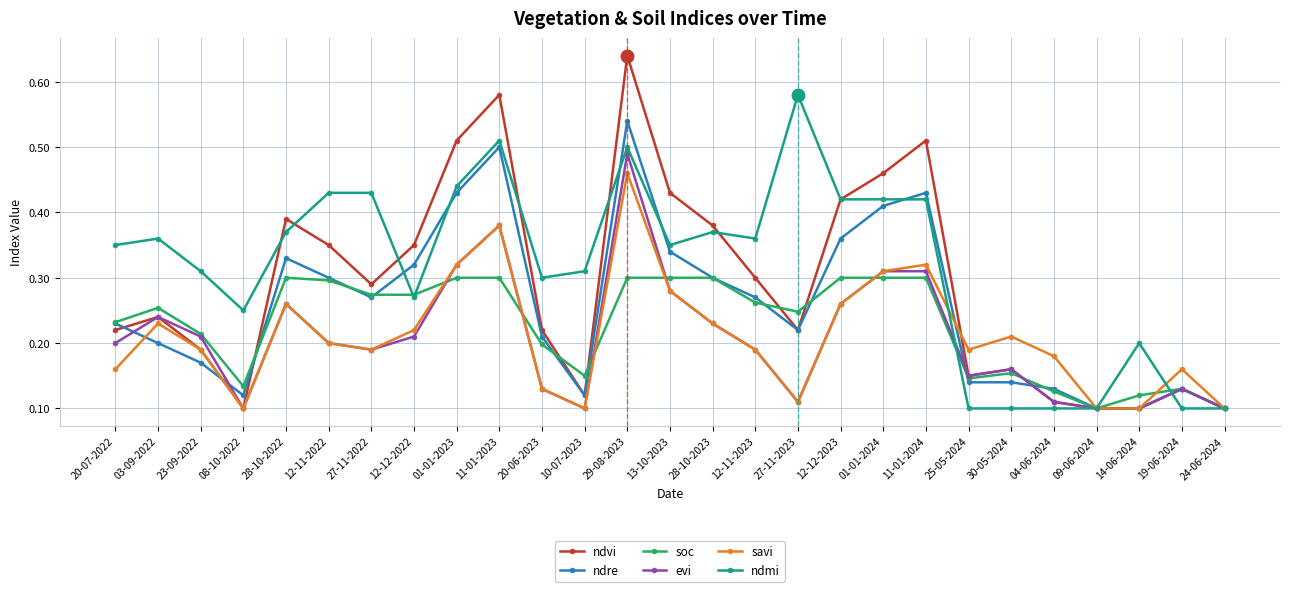

How many lines are shown in the chart?

6